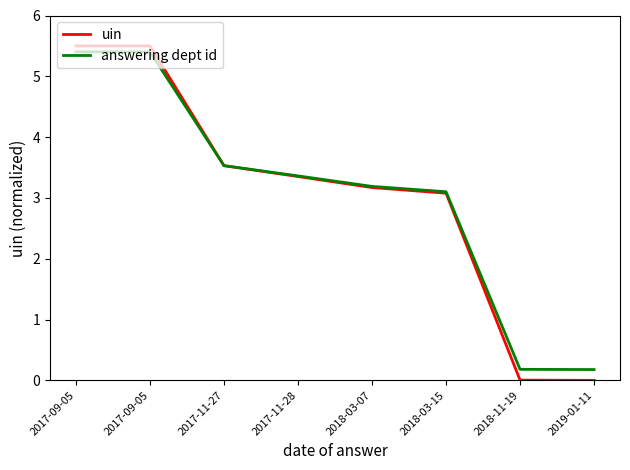

Read the answering dept id value at 2017-09-05.

5.4